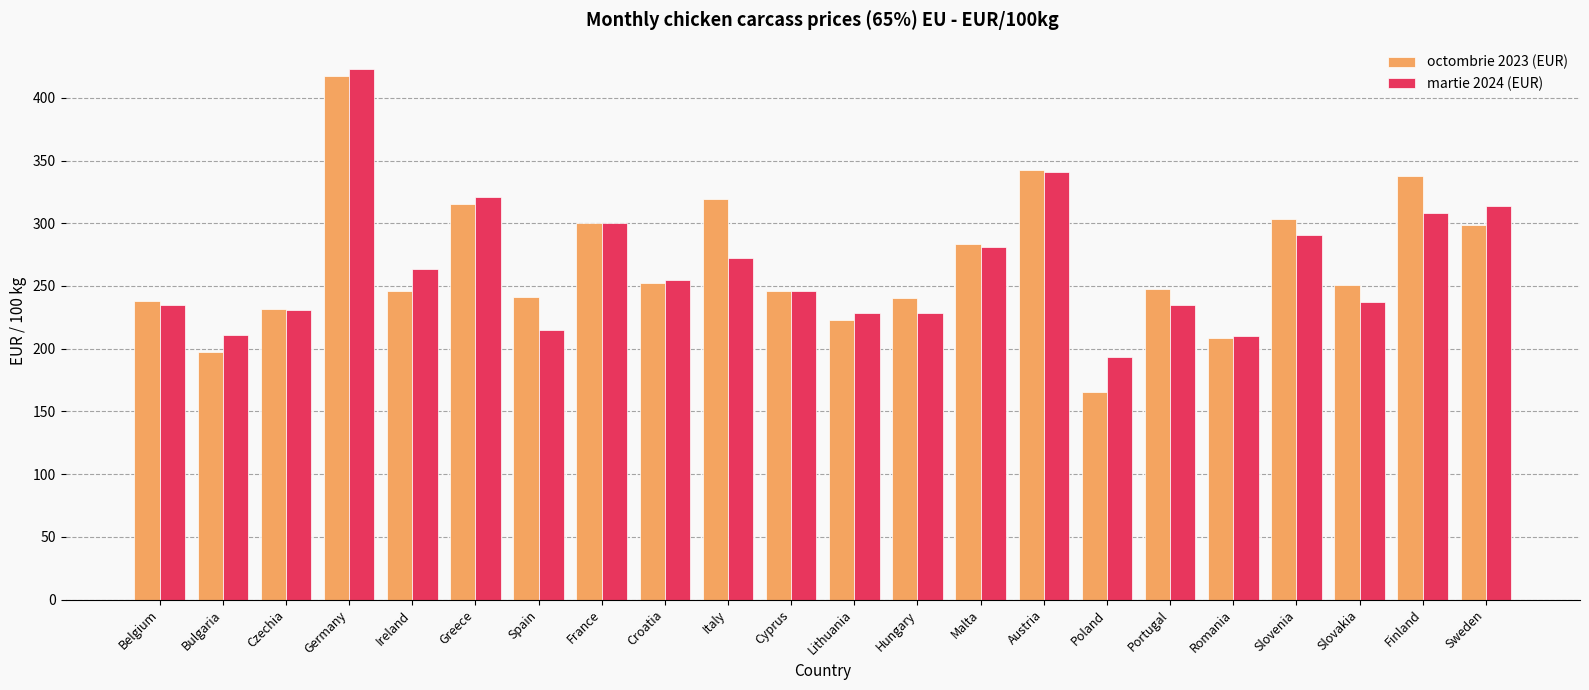

The value of octombrie 2023 (EUR) at France is 300.0. True or false?

True